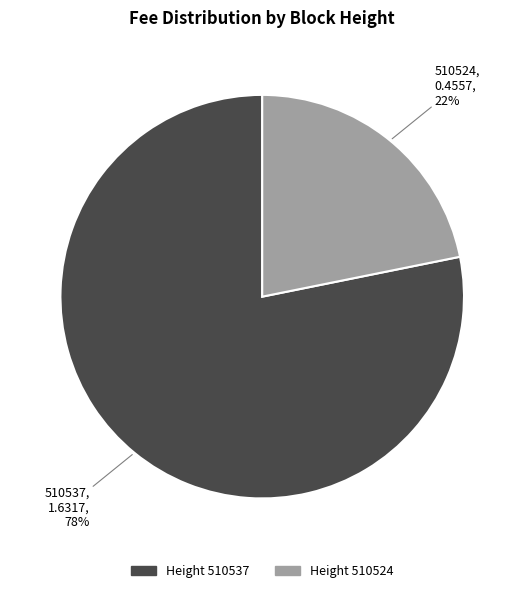

What is the largest slice in the pie chart?

Height 510537